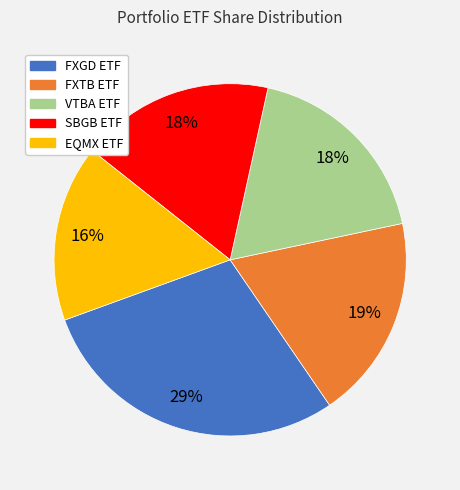

To the nearest percent, what portion does EQMX ETF represent?

16%